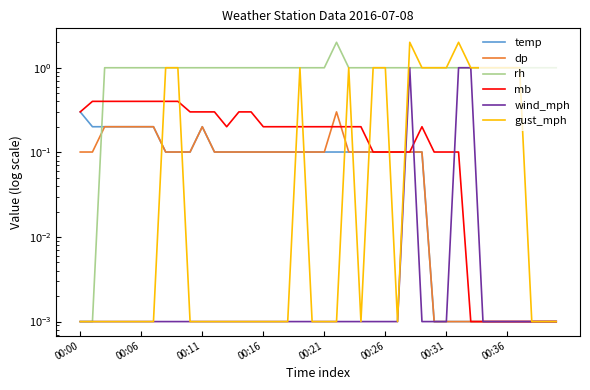

True or false: dp has a value of 0.0 at 38.

True